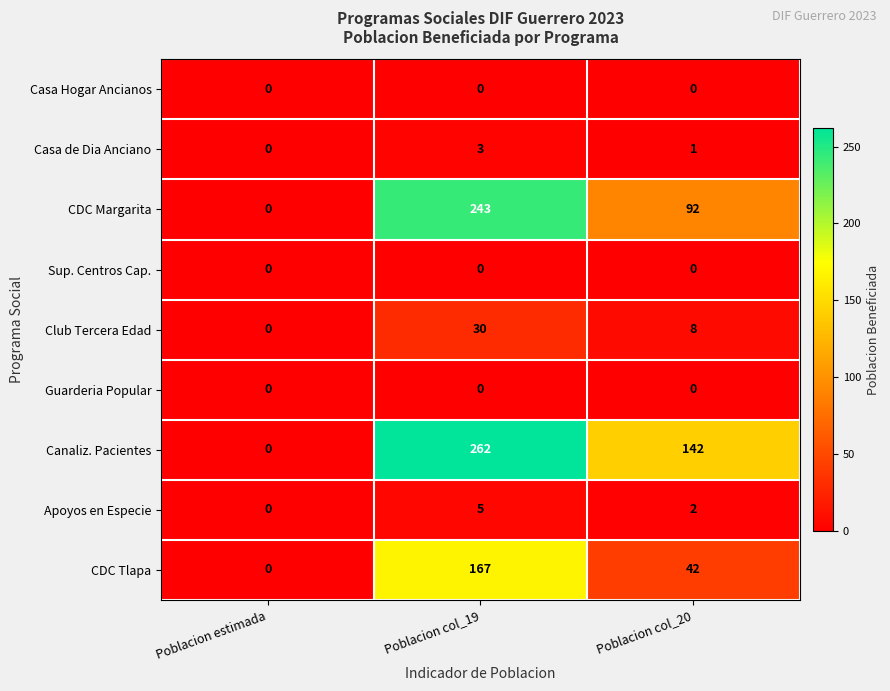

Which series has the largest total across all categories?

Canaliz. Pacientes